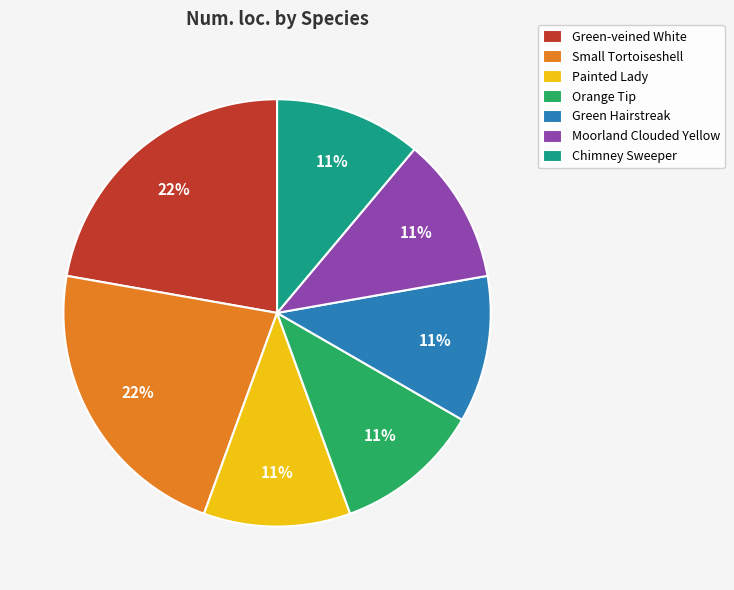

Do Small Tortoiseshell and Orange Tip together represent more than half of the pie?

No